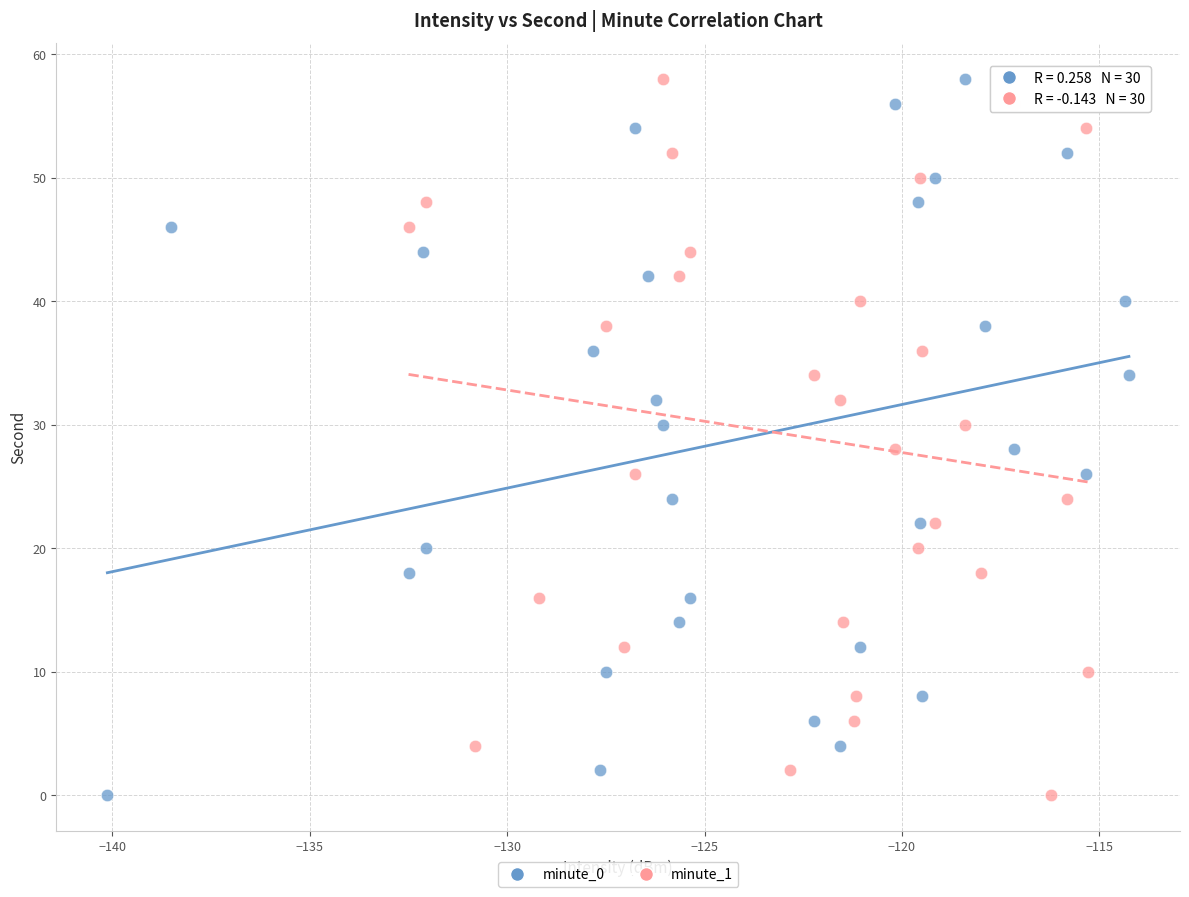

What are all the series names shown in the legend?

minute_0, minute_1